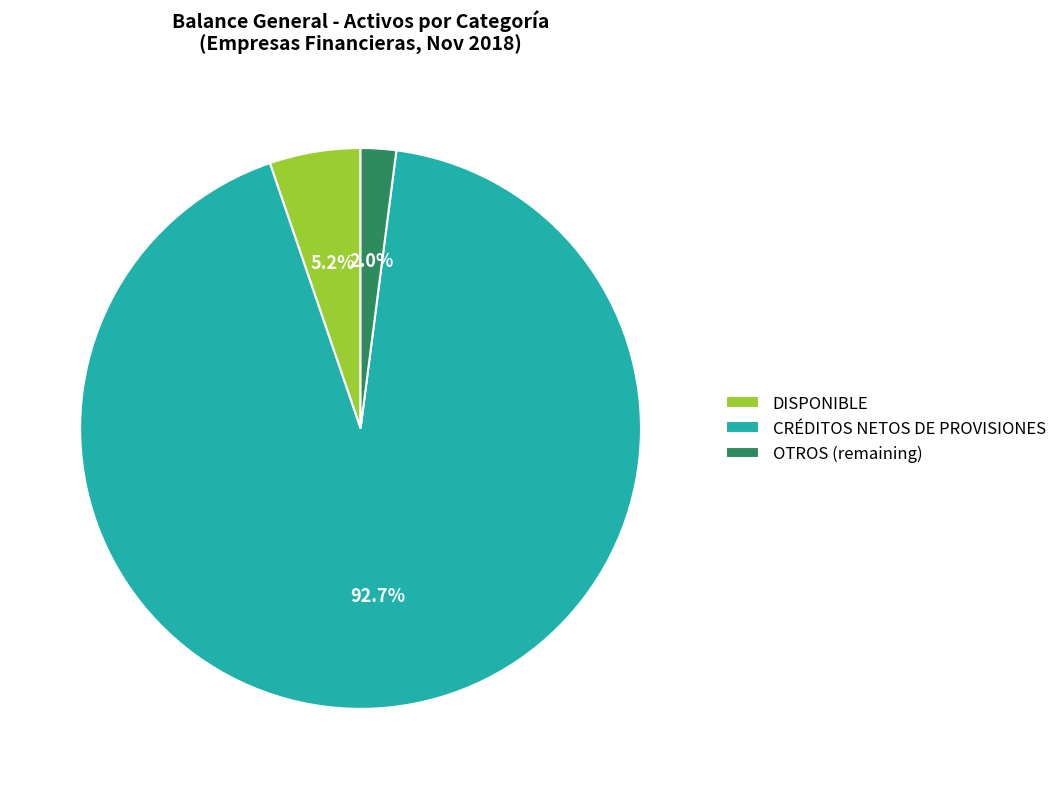

Does CRÉDITOS NETOS DE PROVISIONES represent more than half of the total?

Yes